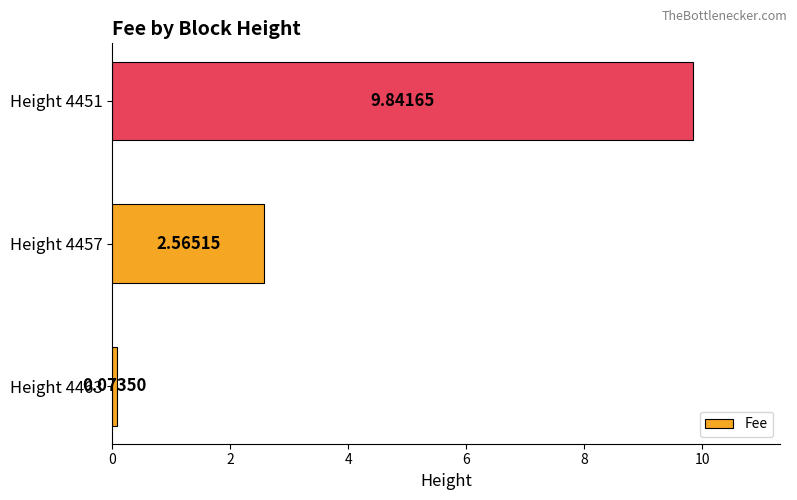

What is the sum of all values?

12.5